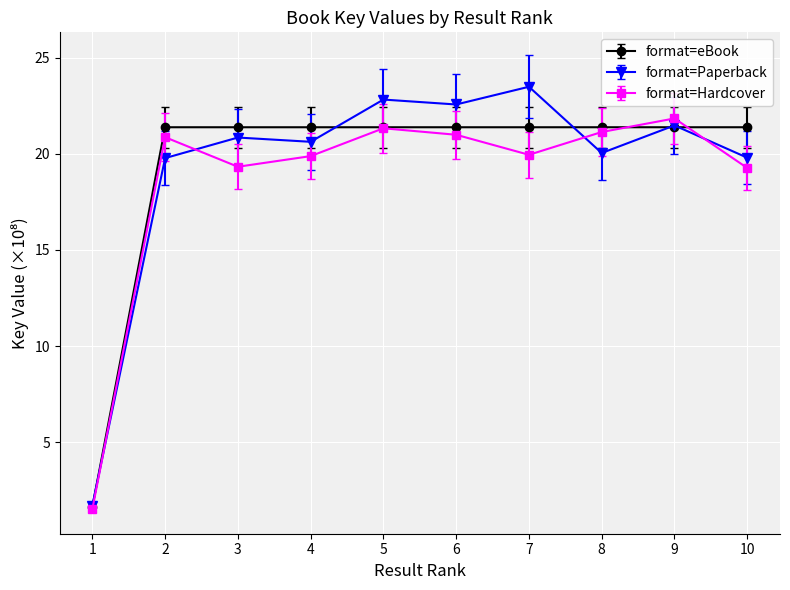

What is the value of the format=Hardcover point at the 1st from the left?

1.5